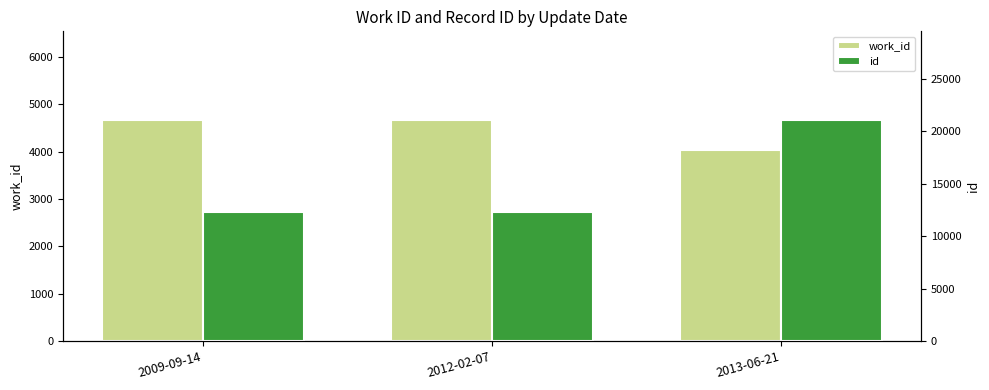

Rank the series by their maximum value, from highest to lowest.

id, work_id